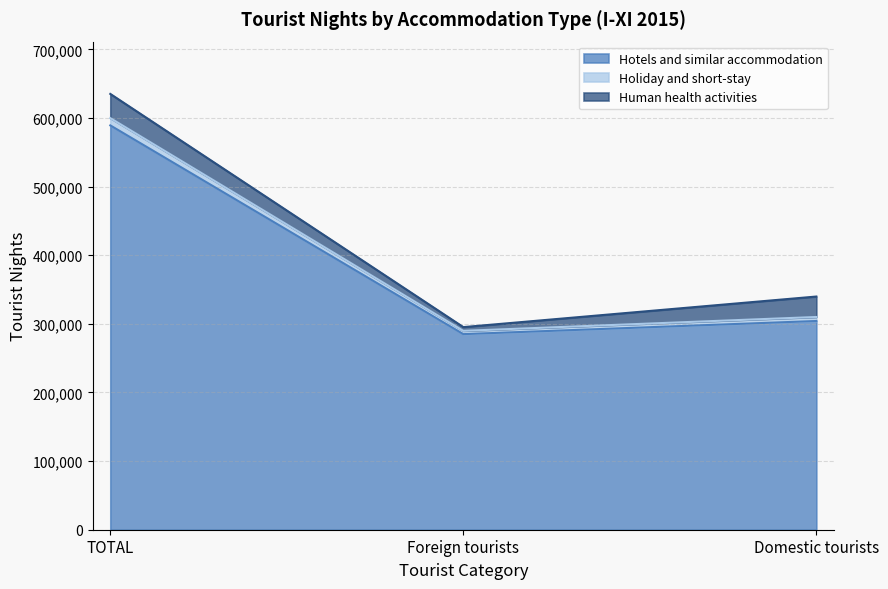

Is it true that Hotels and similar accommodation equals 304190 at Domestic tourists?

True